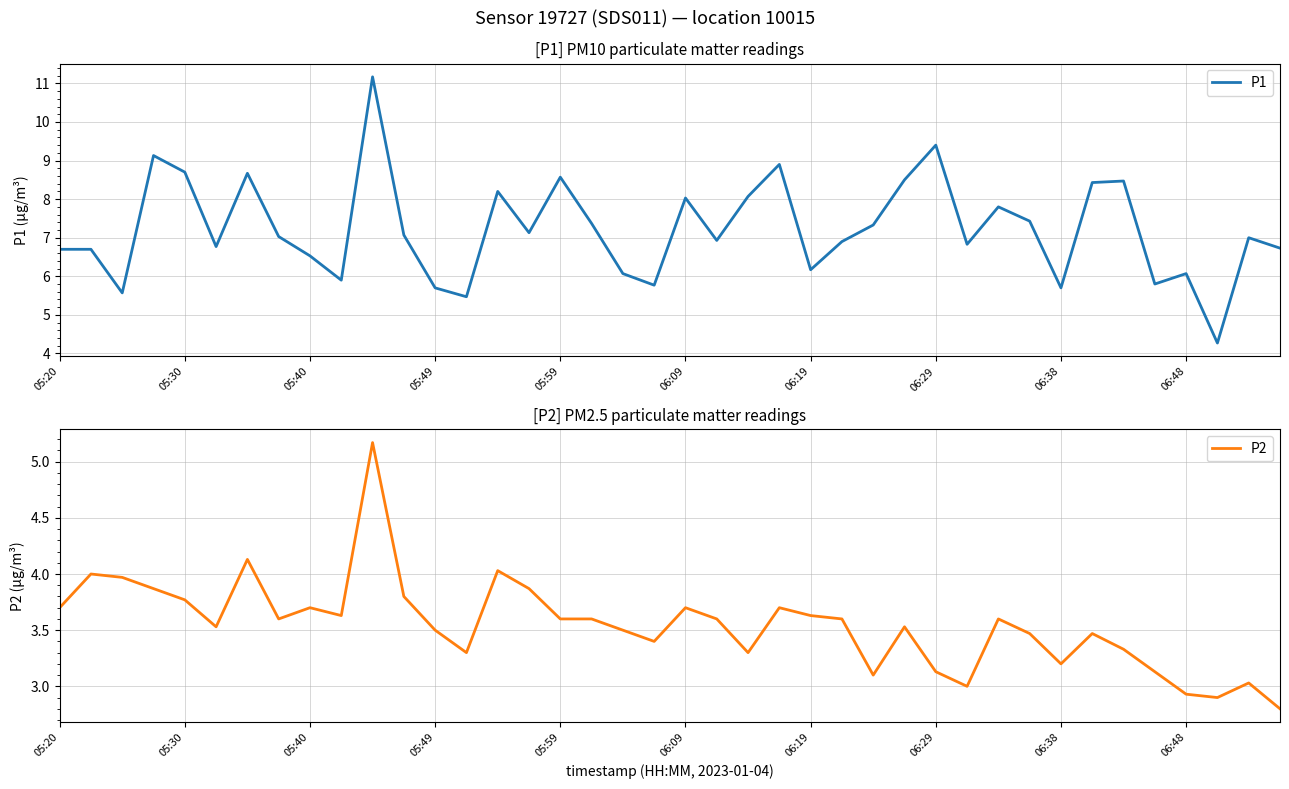

Is it true that P2 equals 1.4 at 35?

False